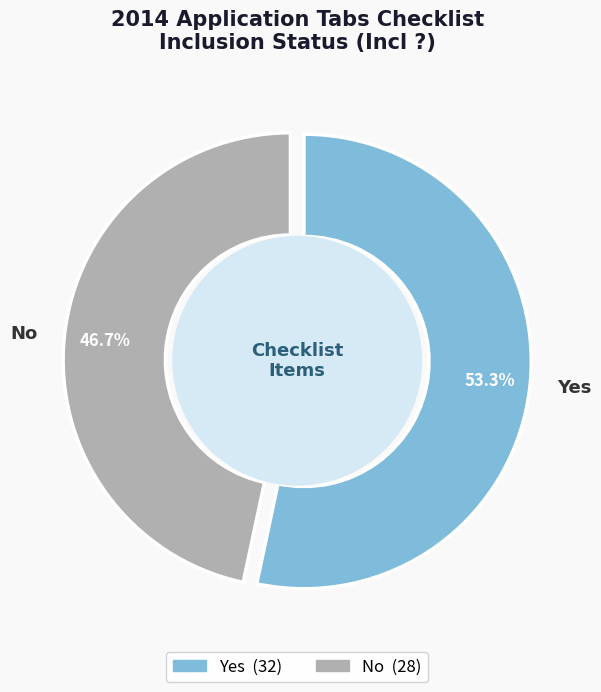

Count the number of slices in the pie.

2